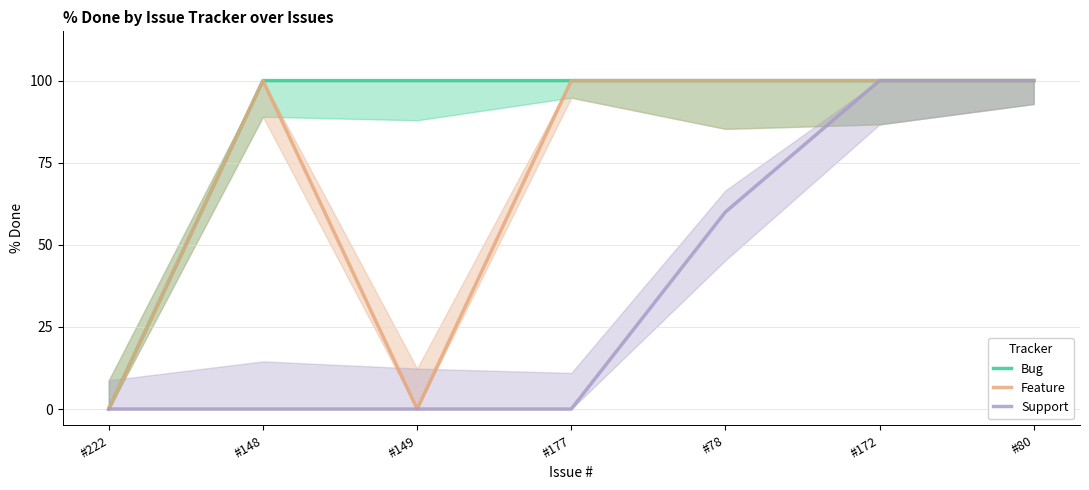

Reading right to left, extract all data points from this chart.

Bug: 100	100	100	100	100	100	0
Feature: 100	100	100	100	0	100	0
Support: 100	100	60	0	0	0	0